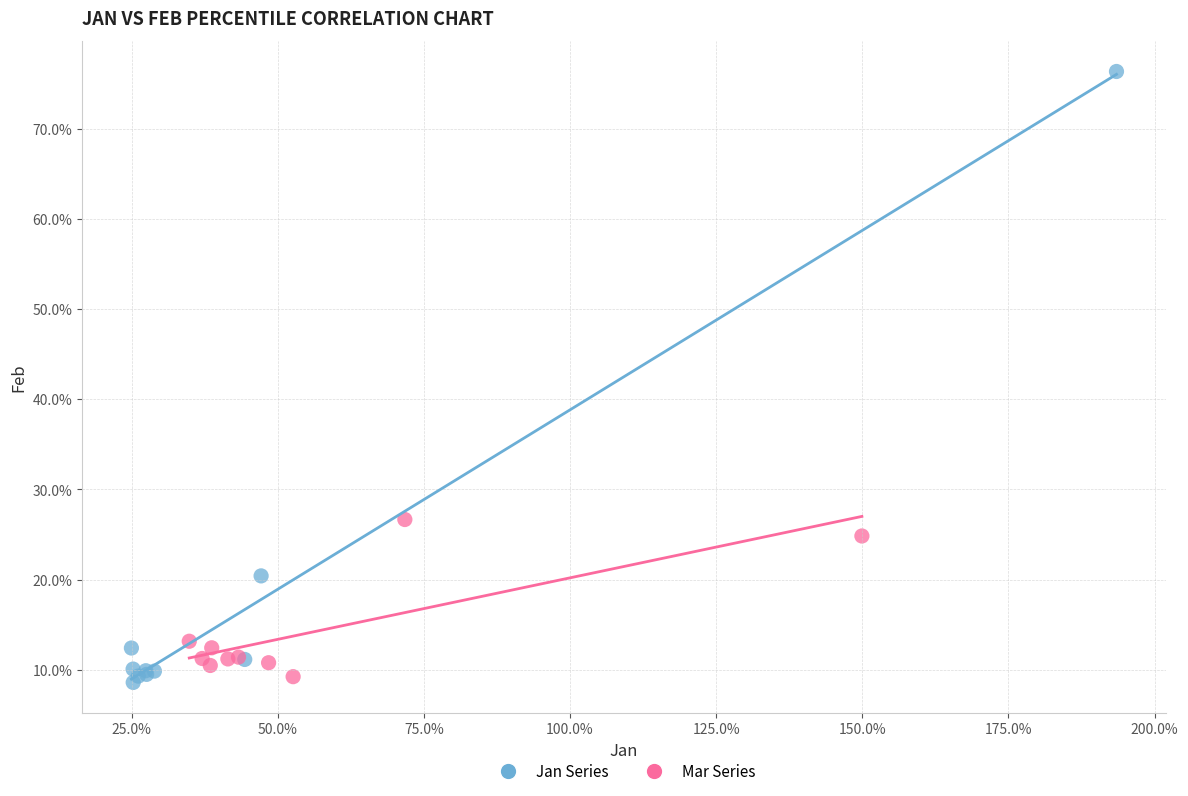

Which series contains the highest Y value?

Jan Series